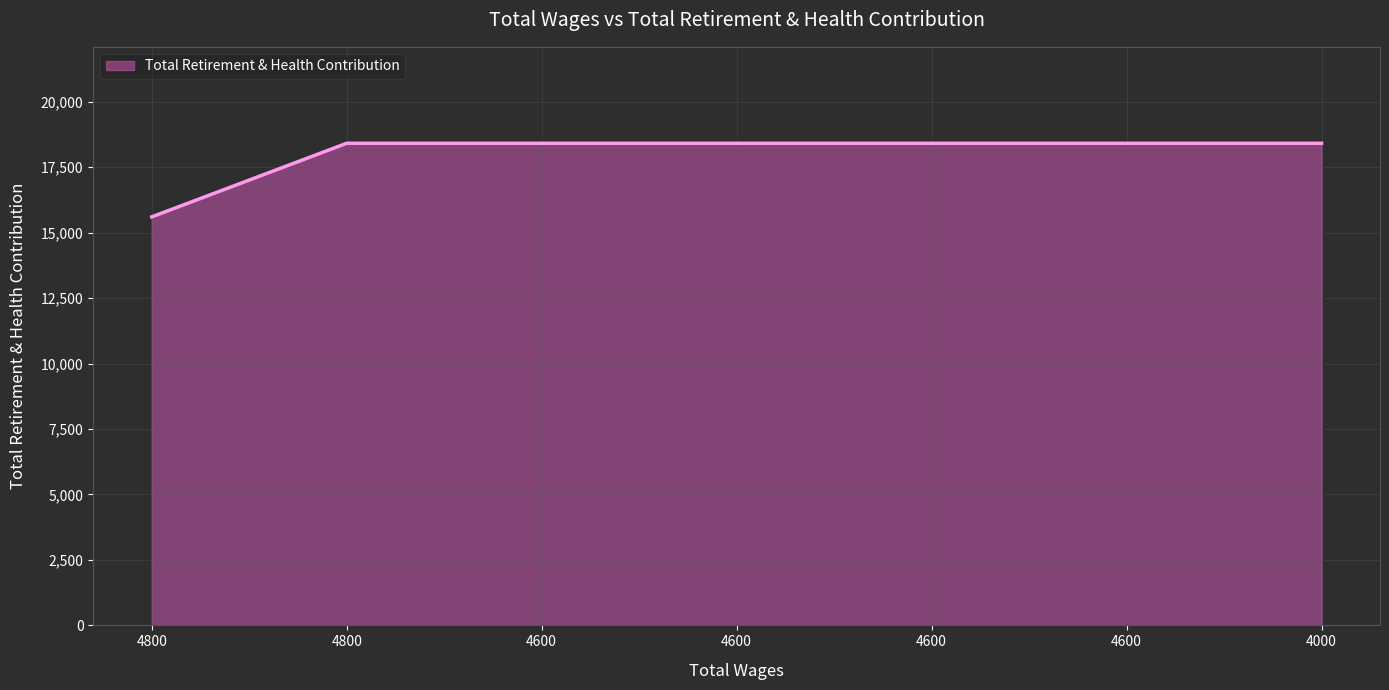

How many categories are shown in the chart?

7